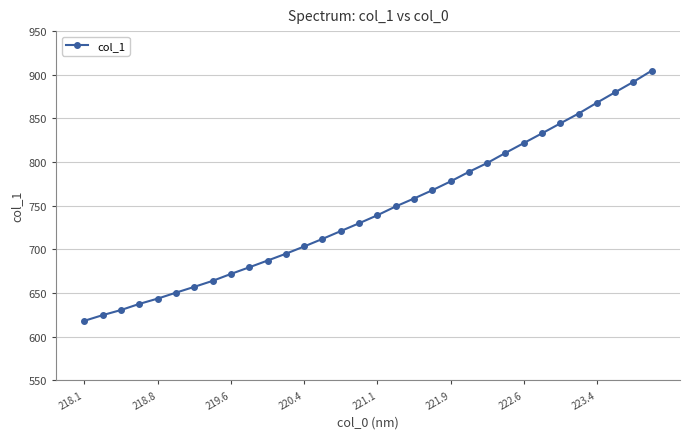

What is the value of the 26th point from the left?

832.9